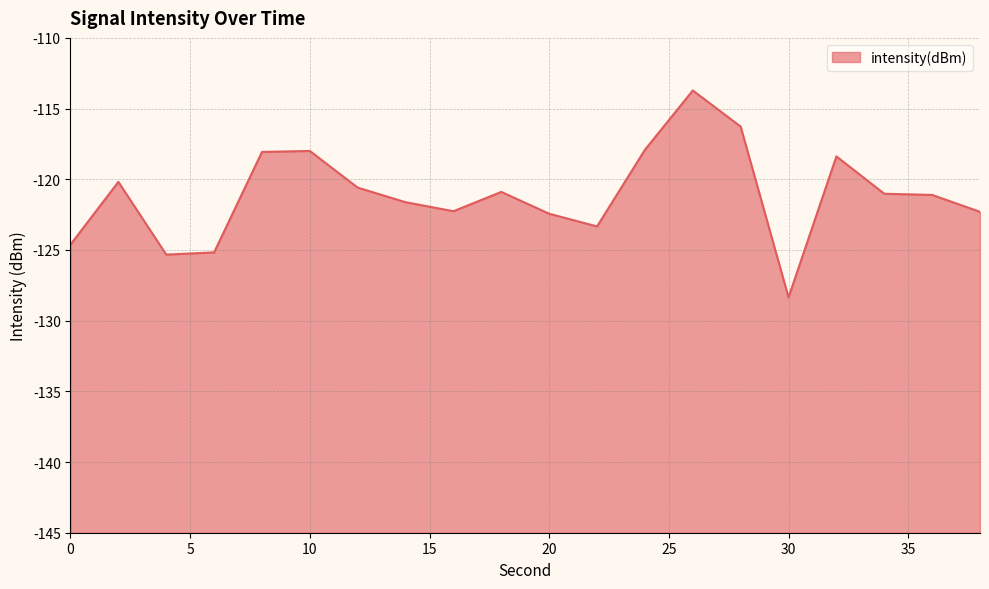

How many categories are shown in the chart?

20